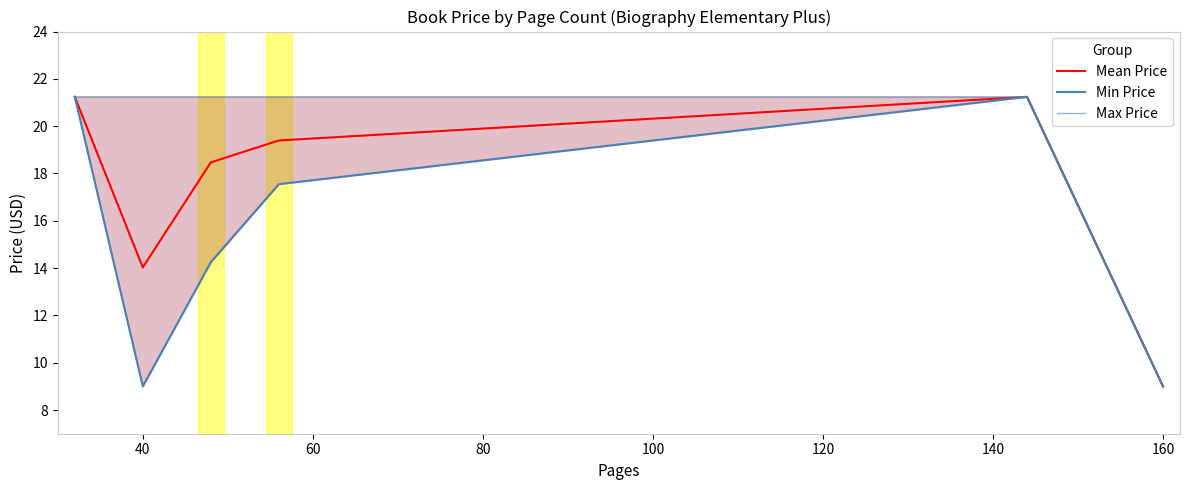

True or false: Min Price and Mean Price cross at least once.

False